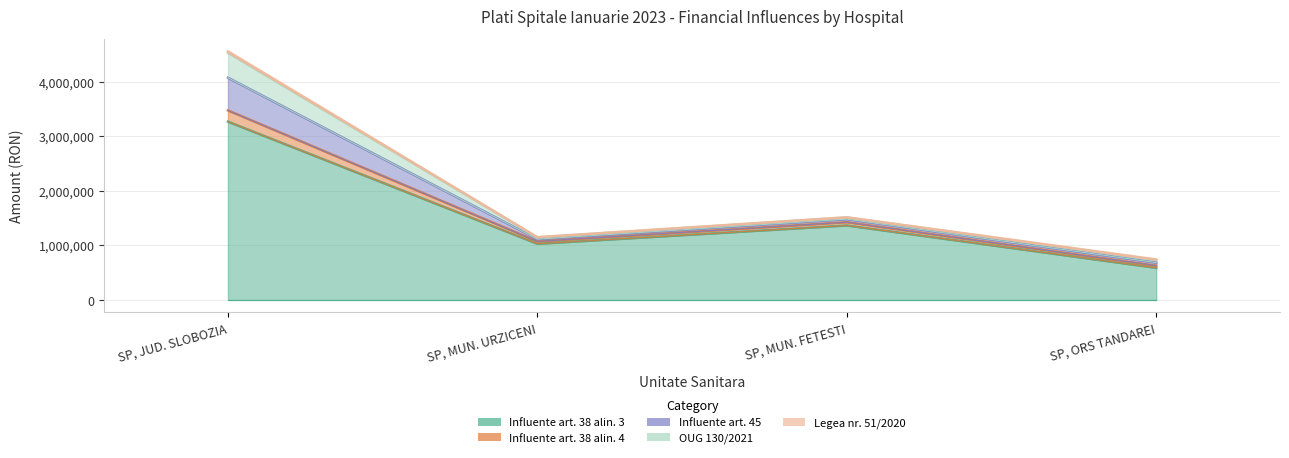

What is the value of the Influente art. 38 alin. 3 point at the 2nd from the left?

1028551